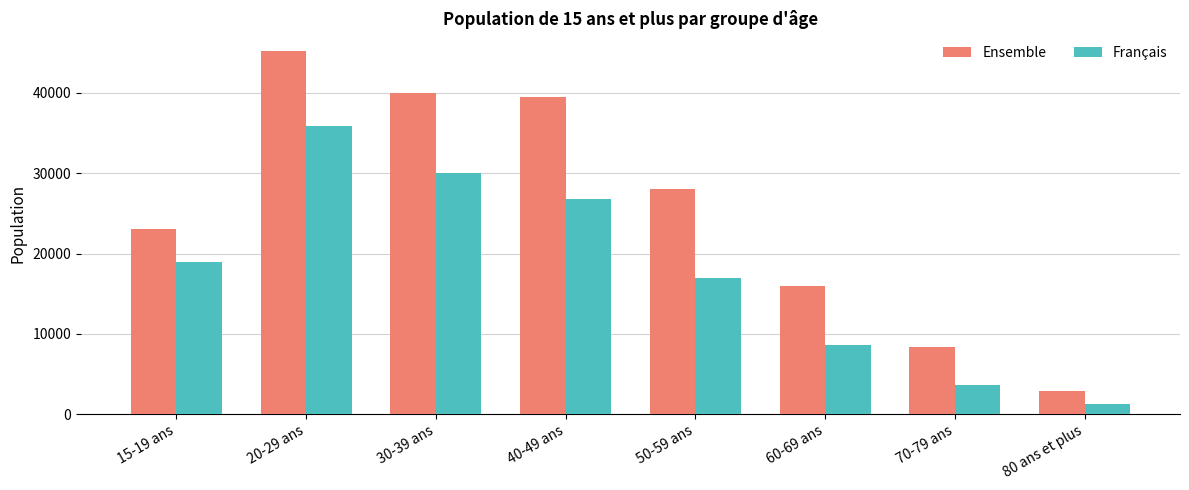

Rank the series by their maximum value, from highest to lowest.

Ensemble, Français